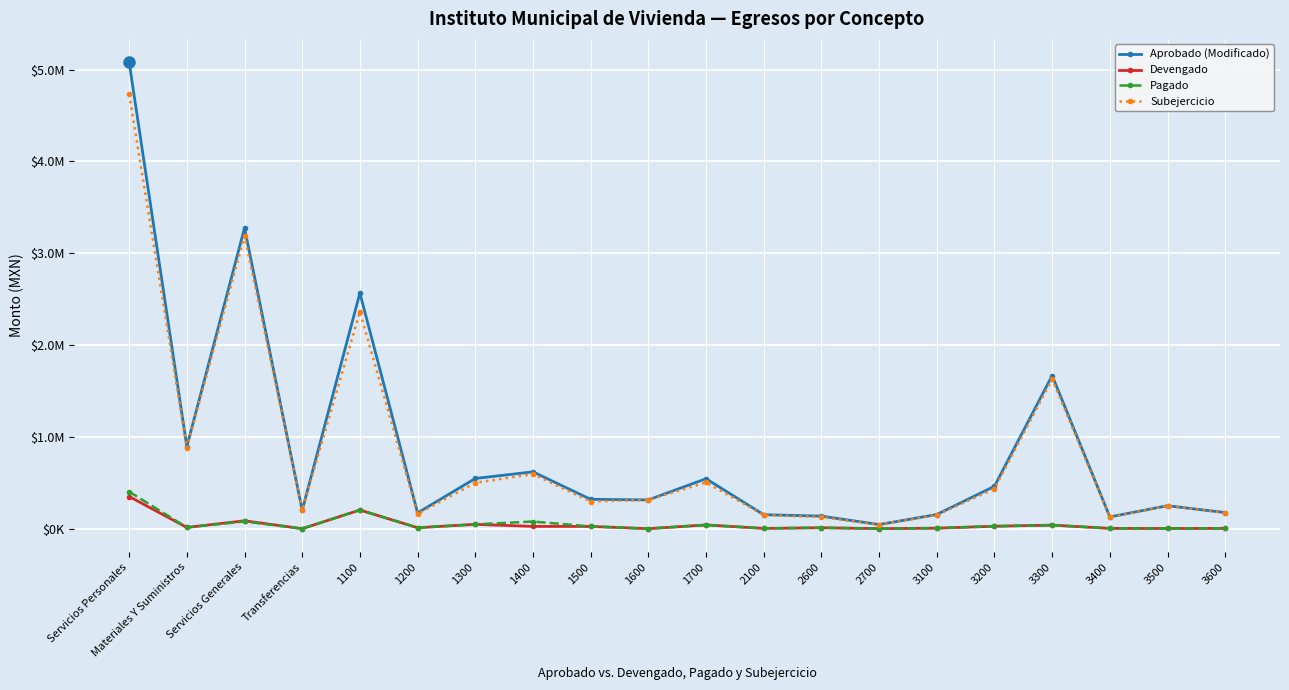

True or false: Pagado and Aprobado (Modificado) intersect in this chart.

False